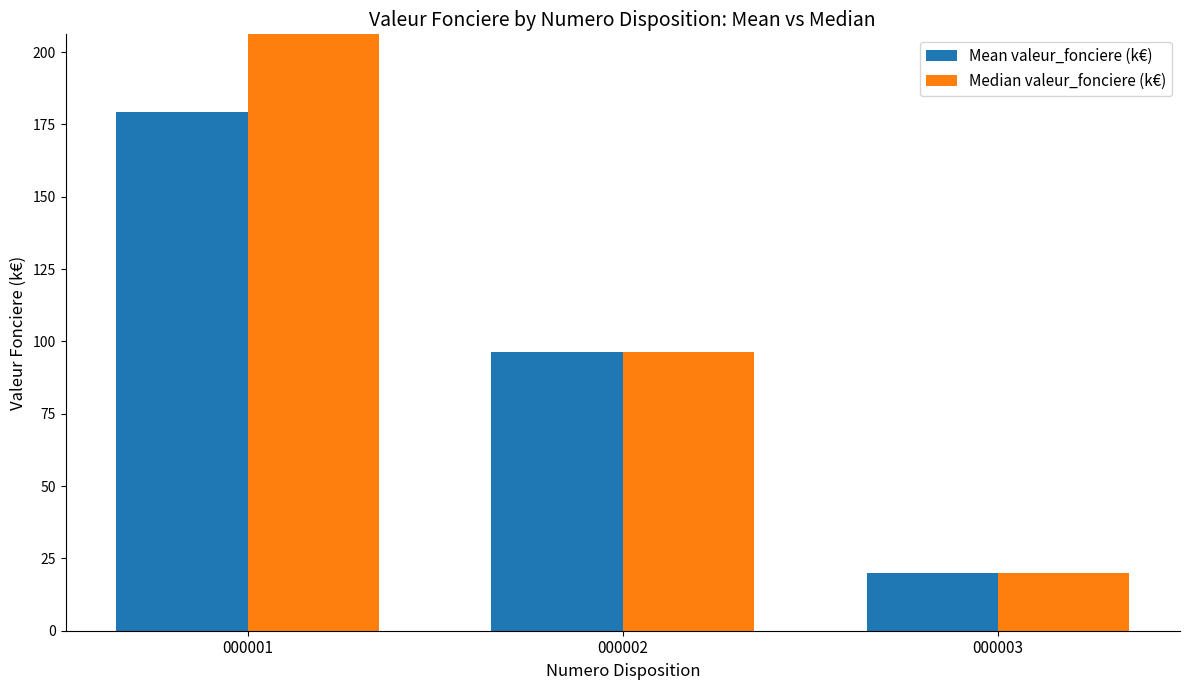

True or false: Mean valeur_fonciere (k€) has a value of 20.0 at 000003.

True